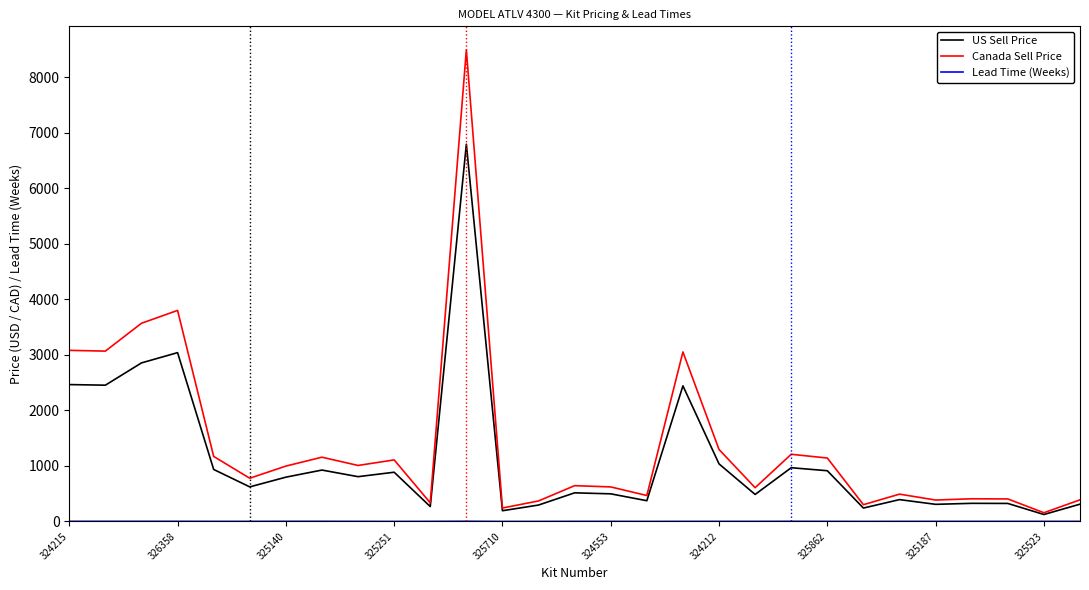

What is the difference between the maximum and second lowest values in the US Sell Price series?

6598.0